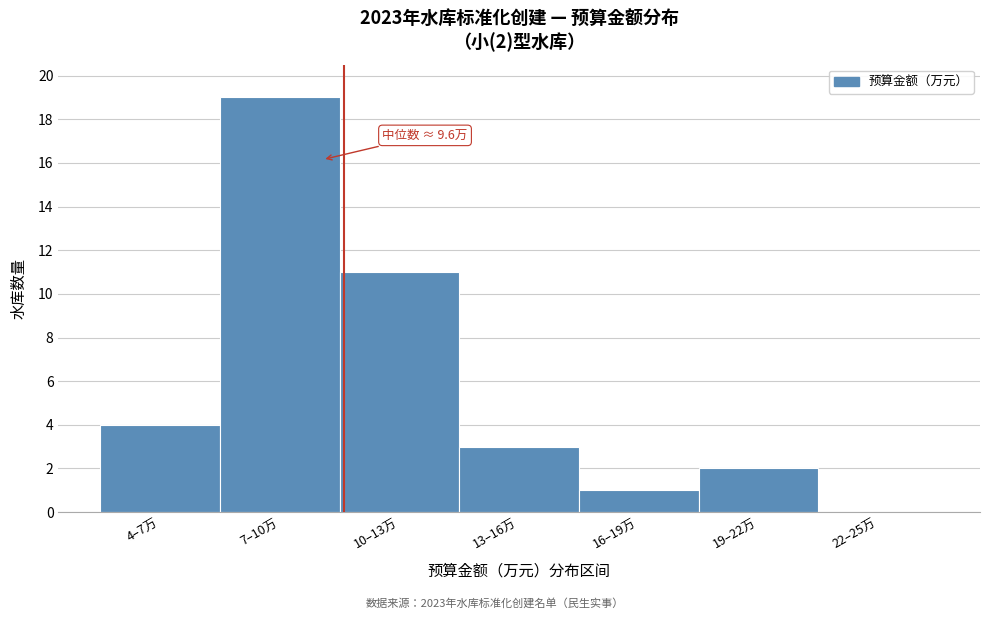

Reading left to right, list all the values displayed in this chart.

4–7万=4	7–10万=19	10–13万=11	13–16万=3	16–19万=1	19–22万=2	22–25万=0